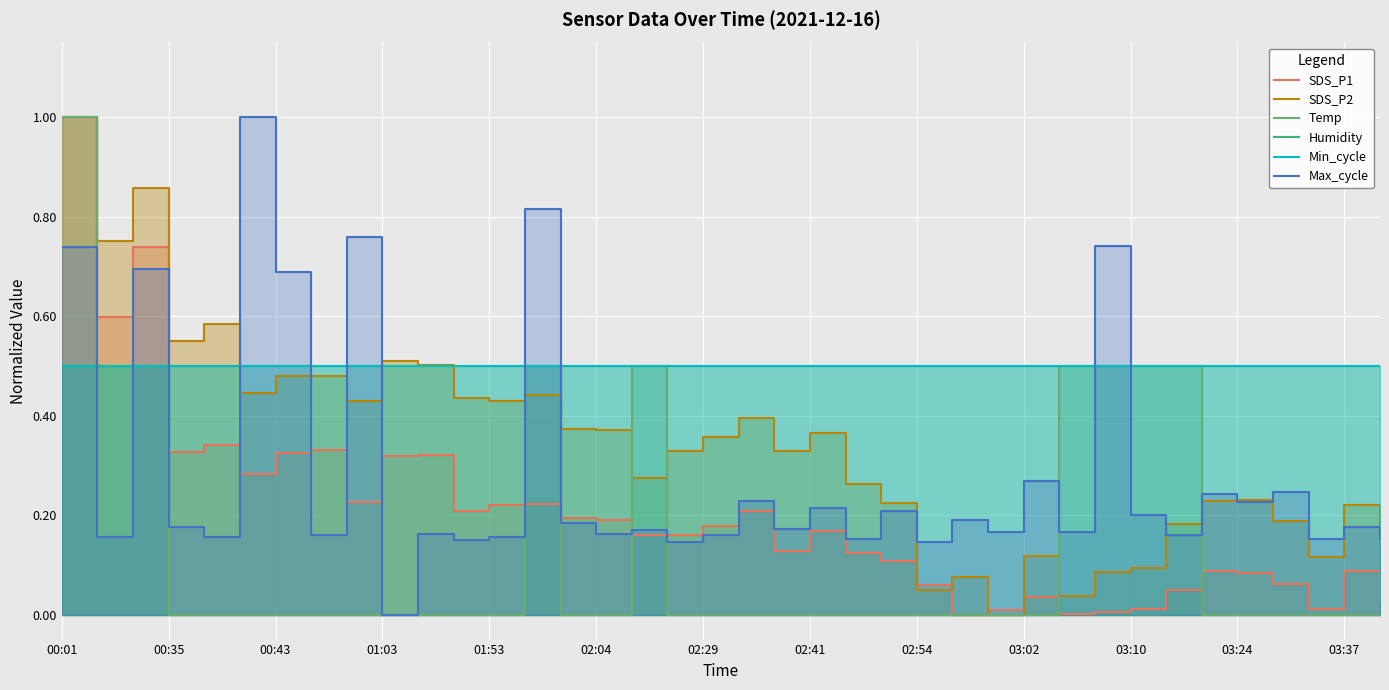

At 14, list the series in order from smallest to largest.

Temp, Max_cycle, SDS_P1, SDS_P2, Humidity, Min_cycle